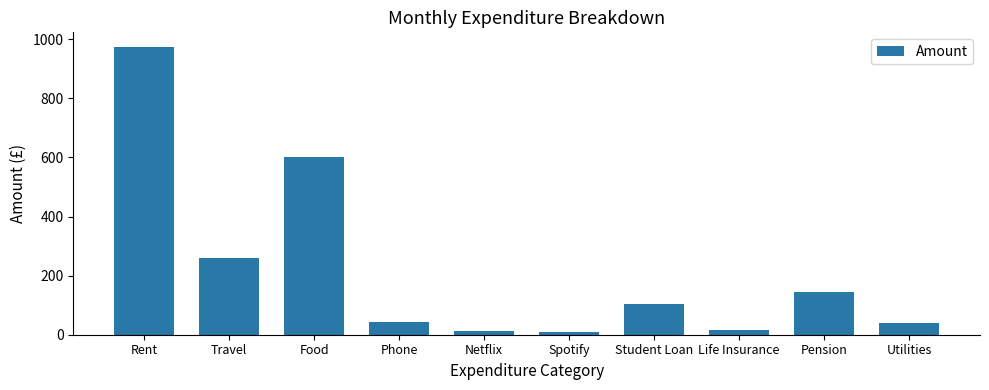

At which label is the value closest to 492?

Food